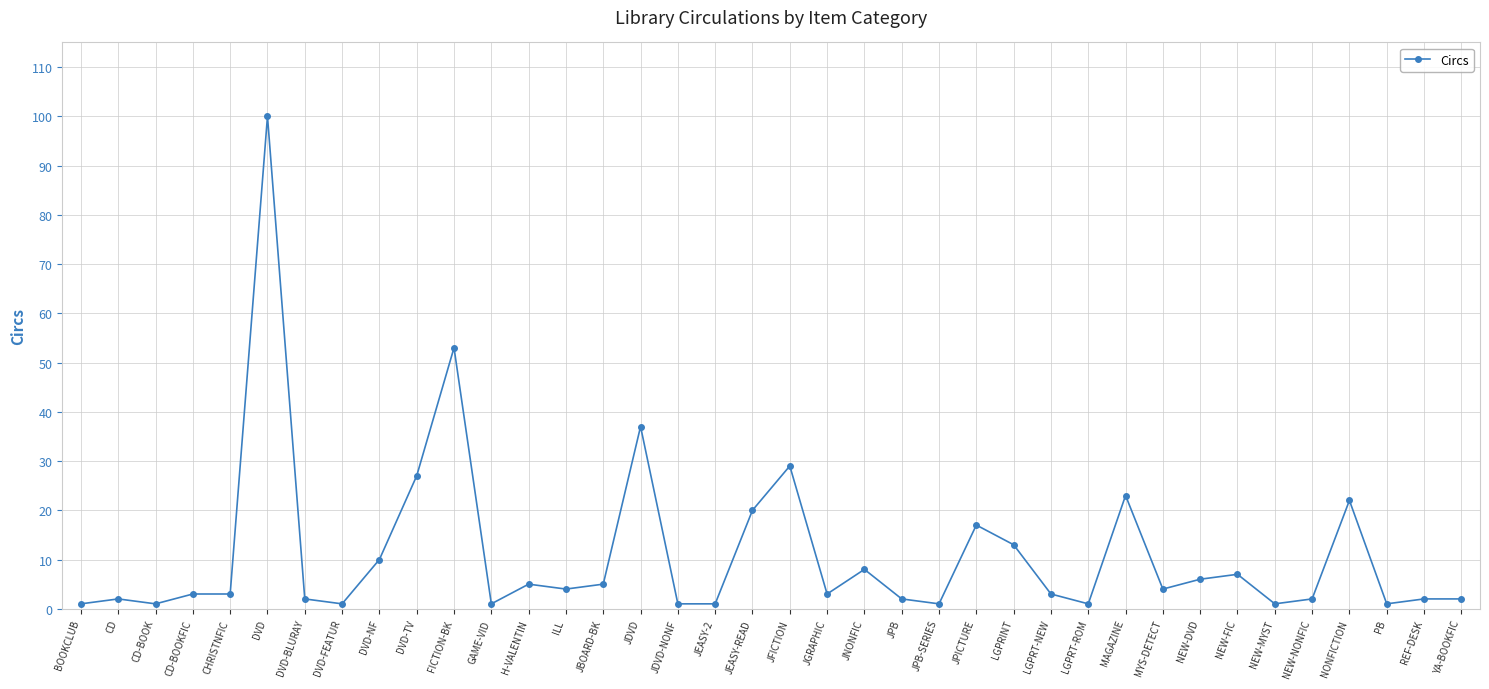

Reading right to left, transcribe all the data shown in this chart.

YA-BOOKFIC=2	REF-DESK=2	PB=1	NONFICTION=22	NEW-NONFIC=2	NEW-MYST=1	NEW-FIC=7	NEW-DVD=6	MYS-DETECT=4	MAGAZINE=23	LGPRT-ROM=1	LGPRT-NEW=3	LGPRINT=13	JPICTURE=17	JPB-SERIES=1	JPB=2	JNONFIC=8	JGRAPHIC=3	JFICTION=29	JEASY-READ=20	JEASY-2=1	JDVD-NONF=1	JDVD=37	JBOARD-BK=5	ILL=4	H-VALENTIN=5	GAME-VID=1	FICTION-BK=53	DVD-TV=27	DVD-NF=10	DVD-FEATUR=1	DVD-BLURAY=2	DVD=100	CHRISTNFIC=3	CD-BOOKFIC=3	CD-BOOK=1	CD=2	BOOKCLUB=1